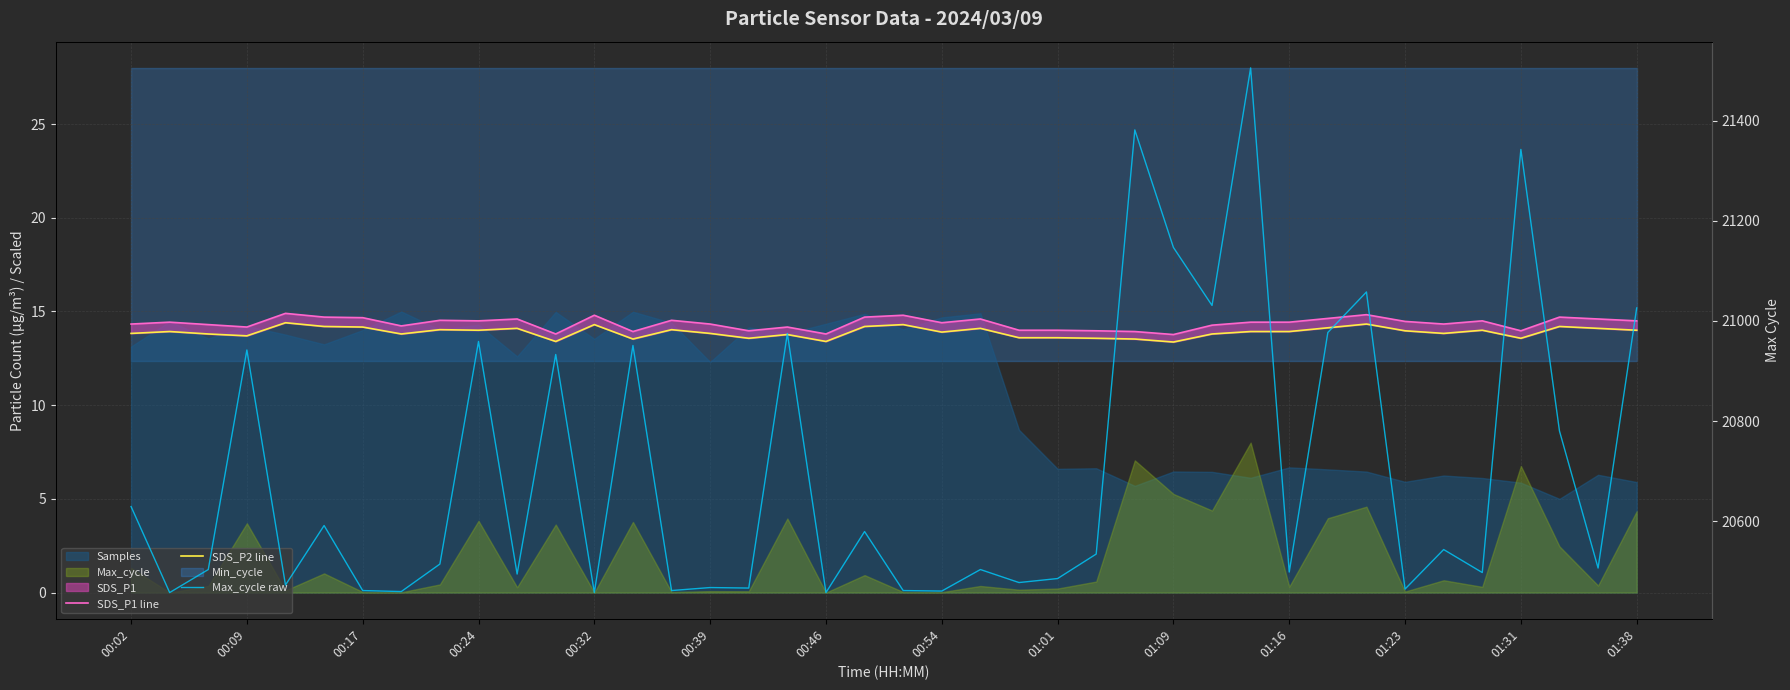

True or false: SDS_P2 line has a value of 6.3 at 00:32.

False